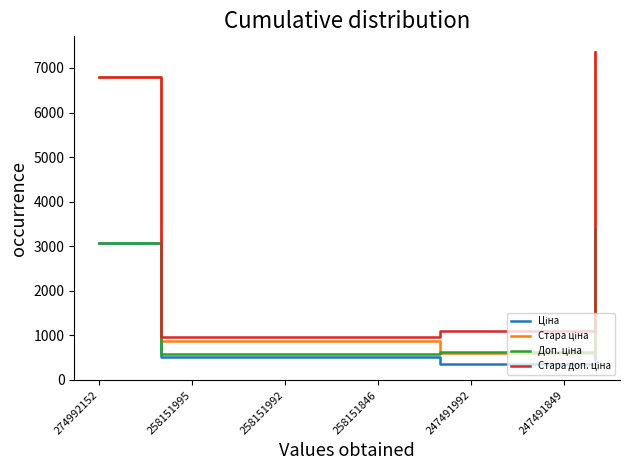

What is the greatest value displayed?

7360.2